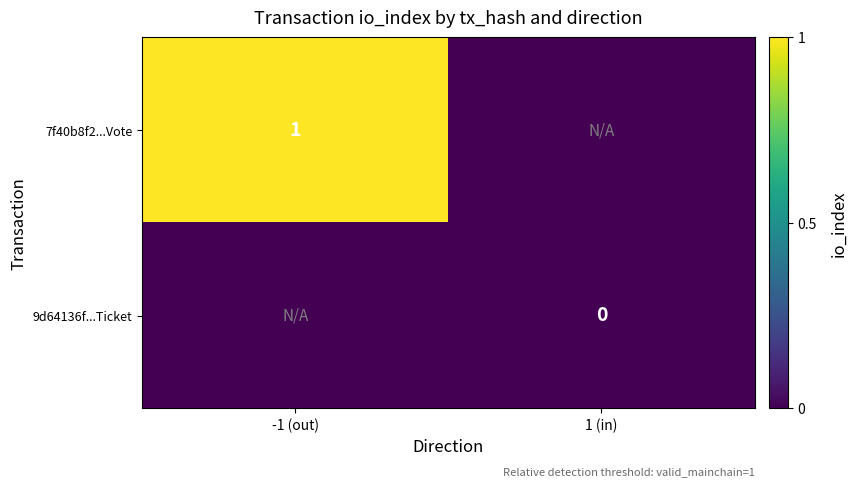

Is it true that 7f40b8f2...Vote equals 1.0 at -1 (out)?

True